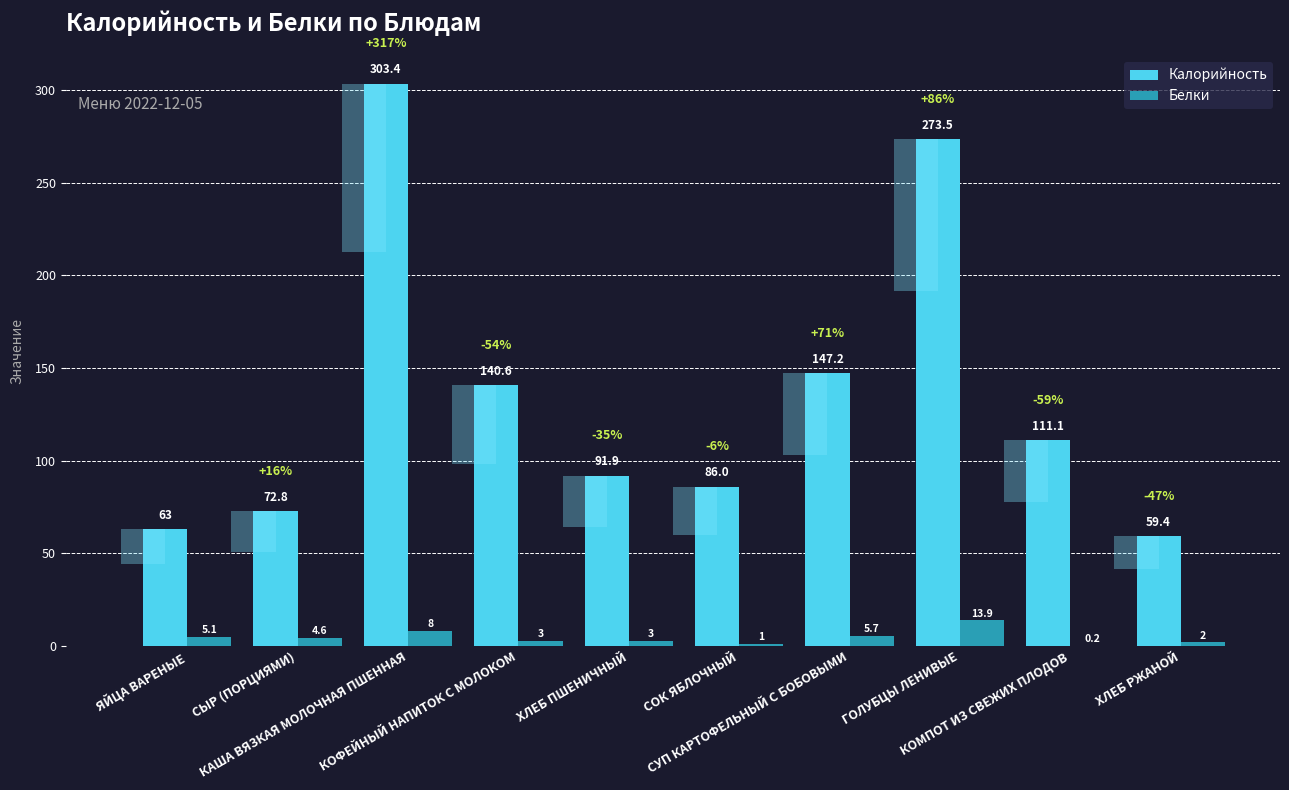

What position from the right is ЯЙЦА ВАРЕНЫЕ?

10